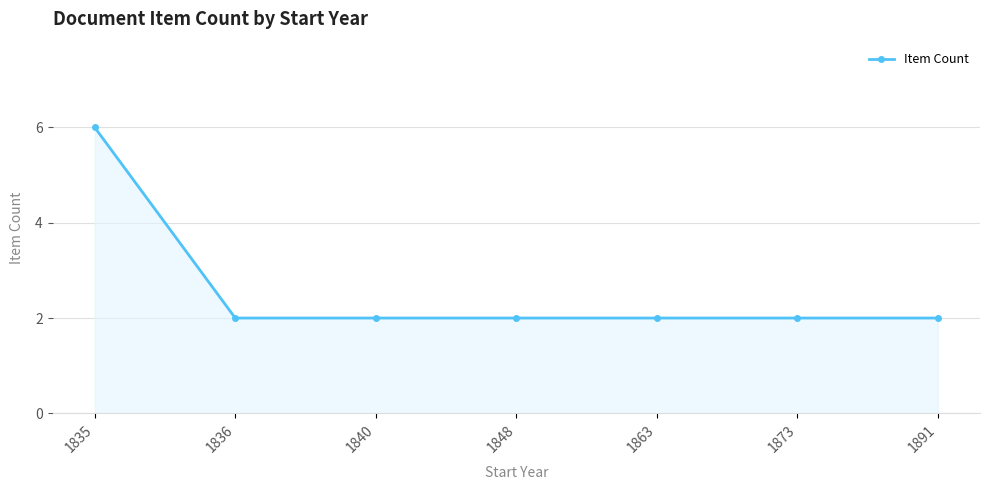

The value at 1891 is 3. True or false?

False